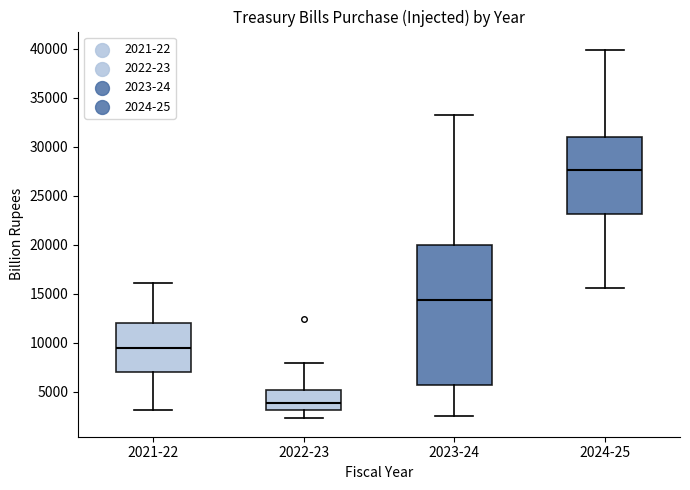

Where does the lower whisker of the box for 2023-24 end on the y-axis? The values are not printed on the chart, so give them approximately, as read against the axis.

2500